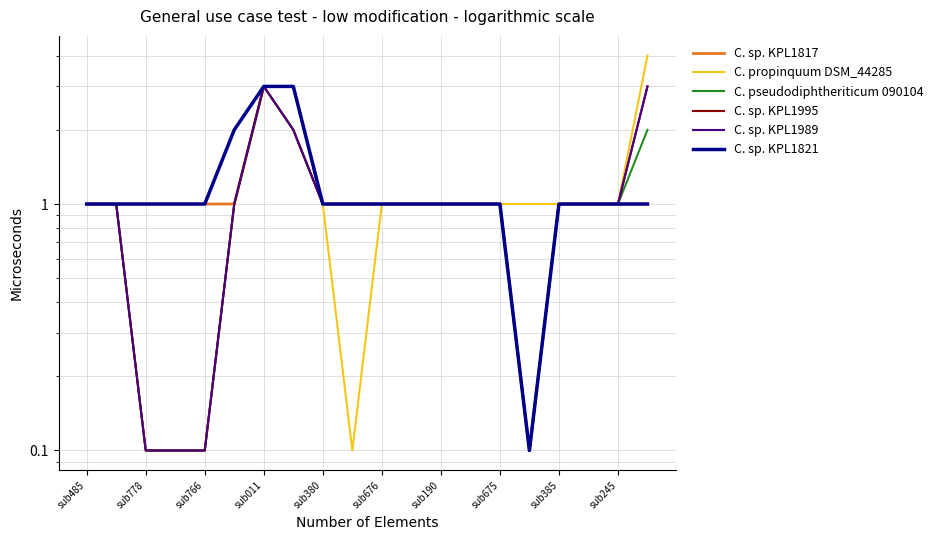

Count the C. sp. KPL1817 values in the range 1 to 2.

17